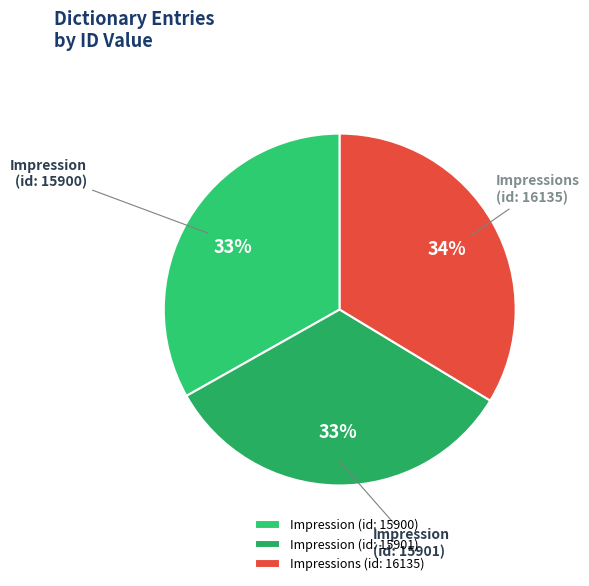

Does Impression (id: 15900) account for over 50% of the chart?

No